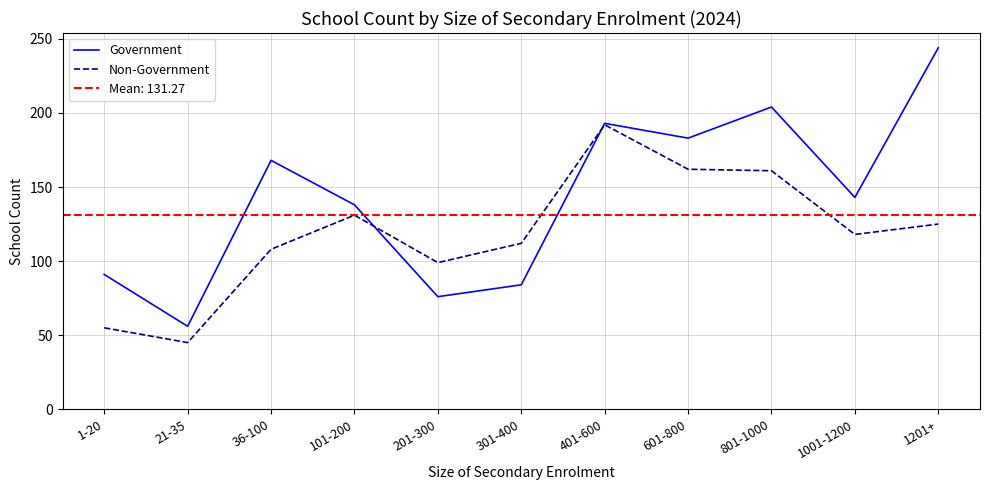

How many lines are shown in the chart?

2